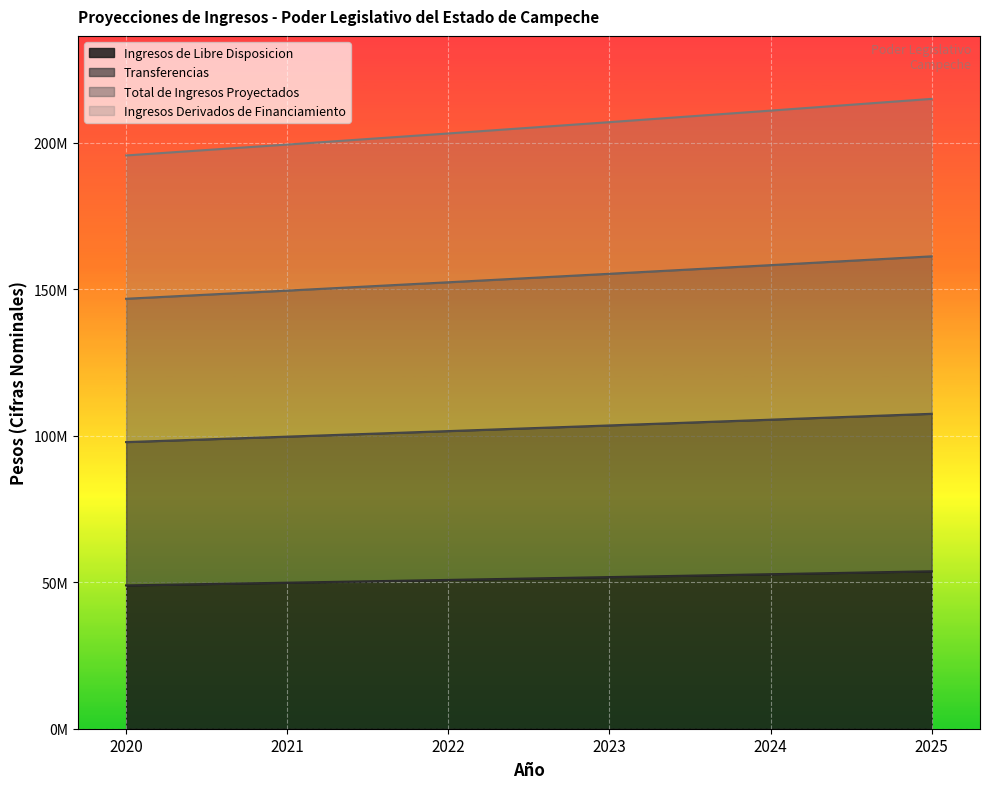

True or false: Ingresos Derivados de Financiamiento has a value of 79146164.6 at 2023.

False